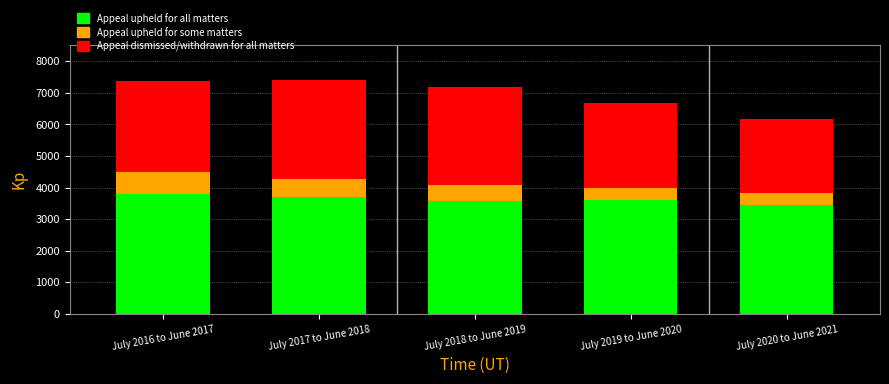

What is the minimum value for Appeal upheld for all matters?

3460